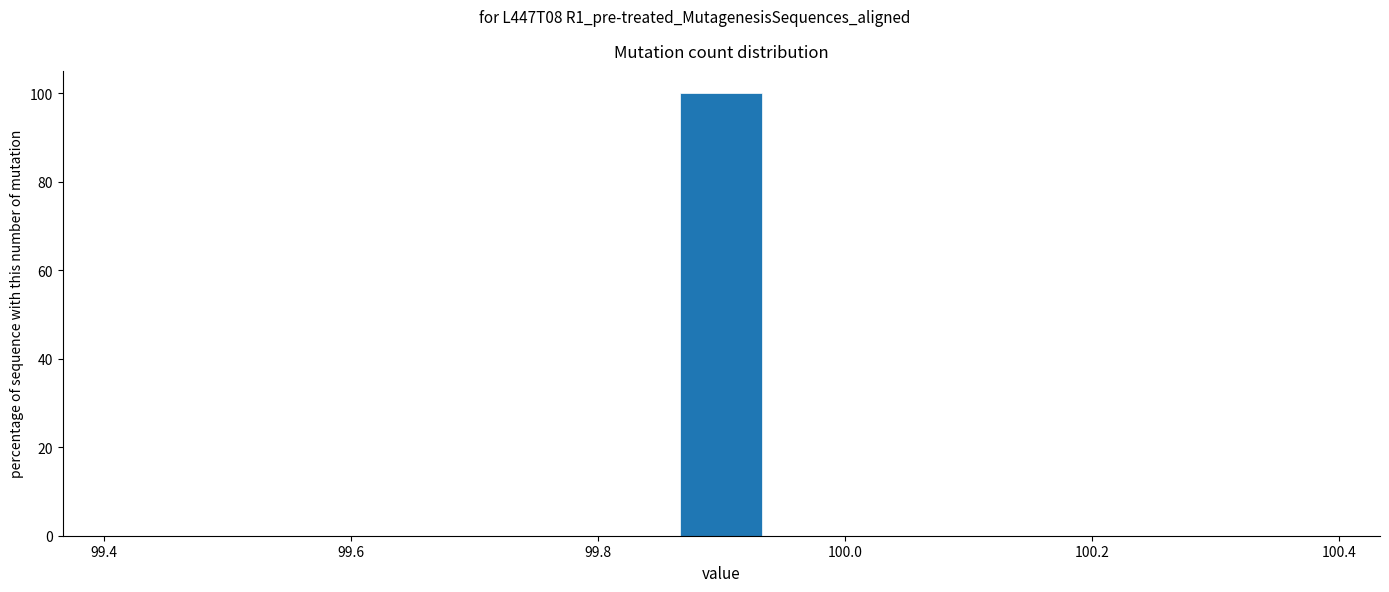

Read against the x-axis, roughly where is the centre of the tallest bar?

99.90